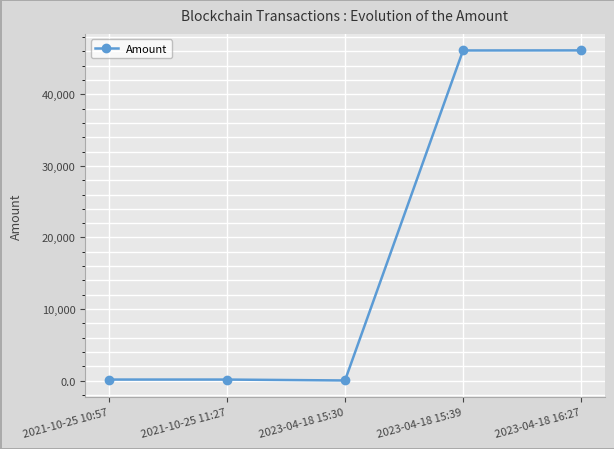

The chart shows a value of 46130.0 at 2023-04-18 15:39. True or false?

True